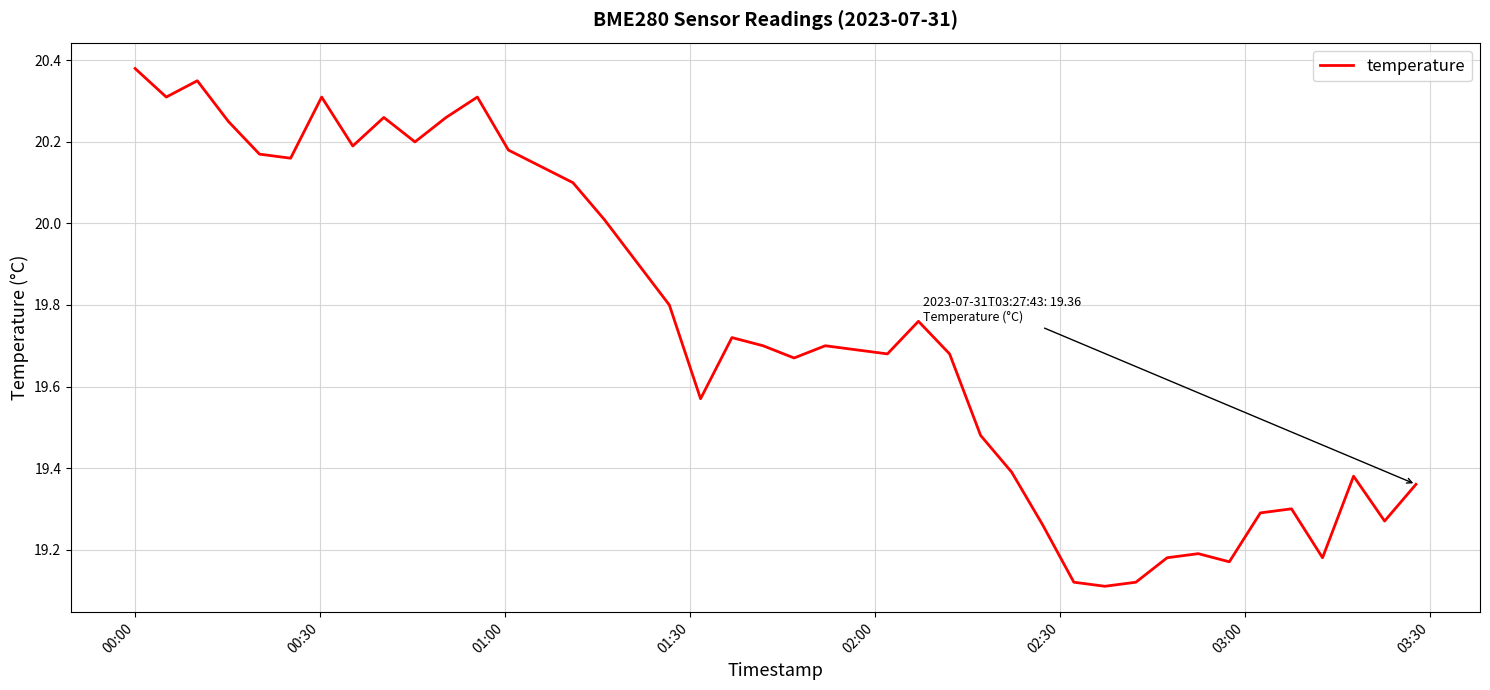

What is the difference between the maximum and minimum values?

1.3